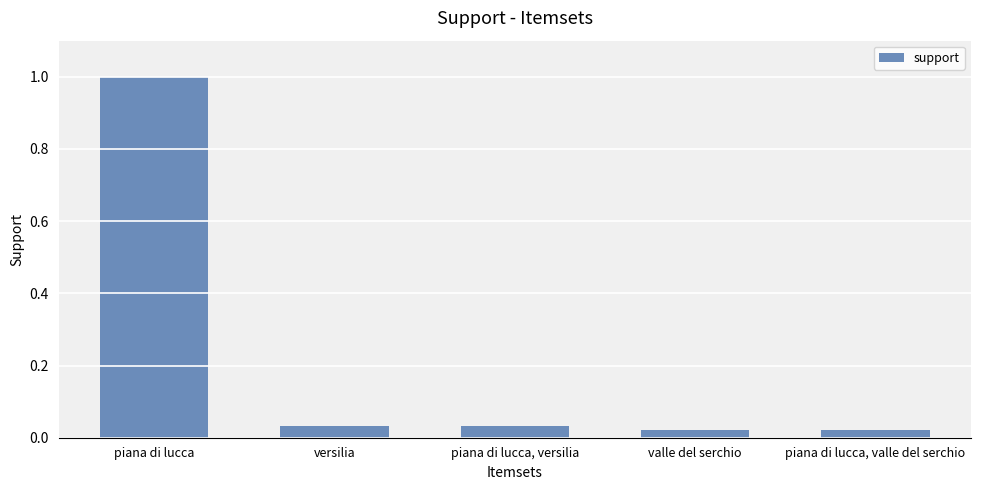

What is the approximate value at piana di lucca?

1.0